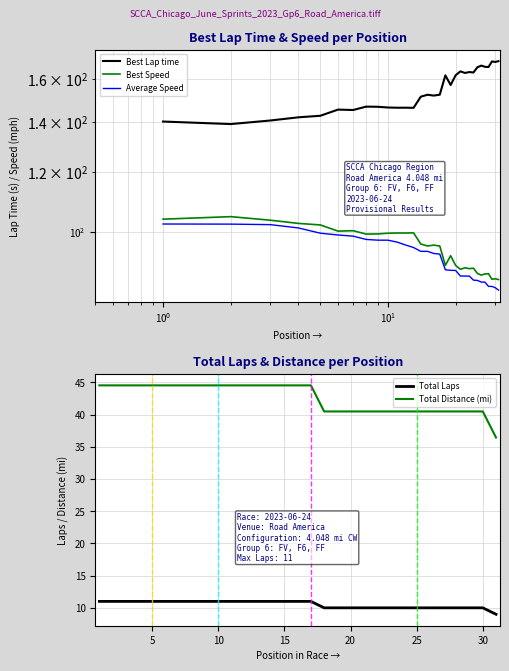

True or false: Total Laps has more than 0 points higher than both neighbors.

False